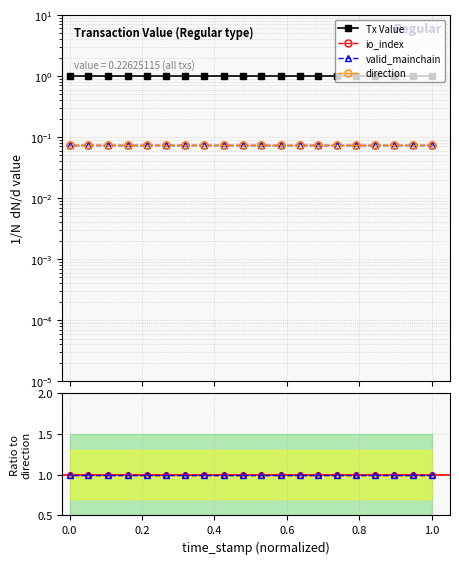

What is the average value of the direction series?

0.1